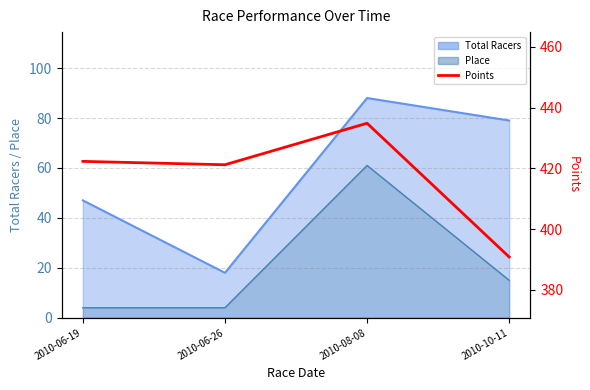

List the labels in order of value, smallest first.

2010-10-11, 2010-06-26, 2010-06-19, 2010-08-08